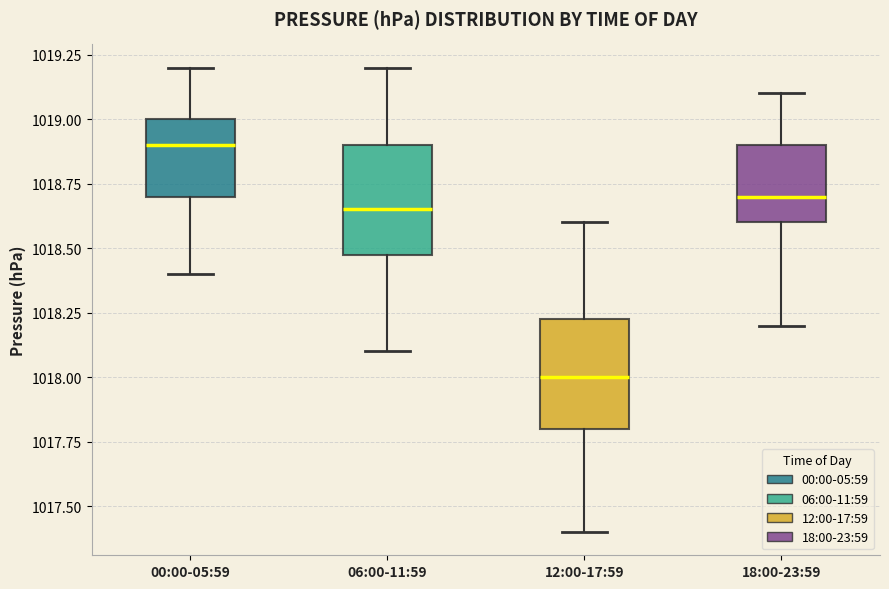

Which box's median line is the highest?

00:00-05:59